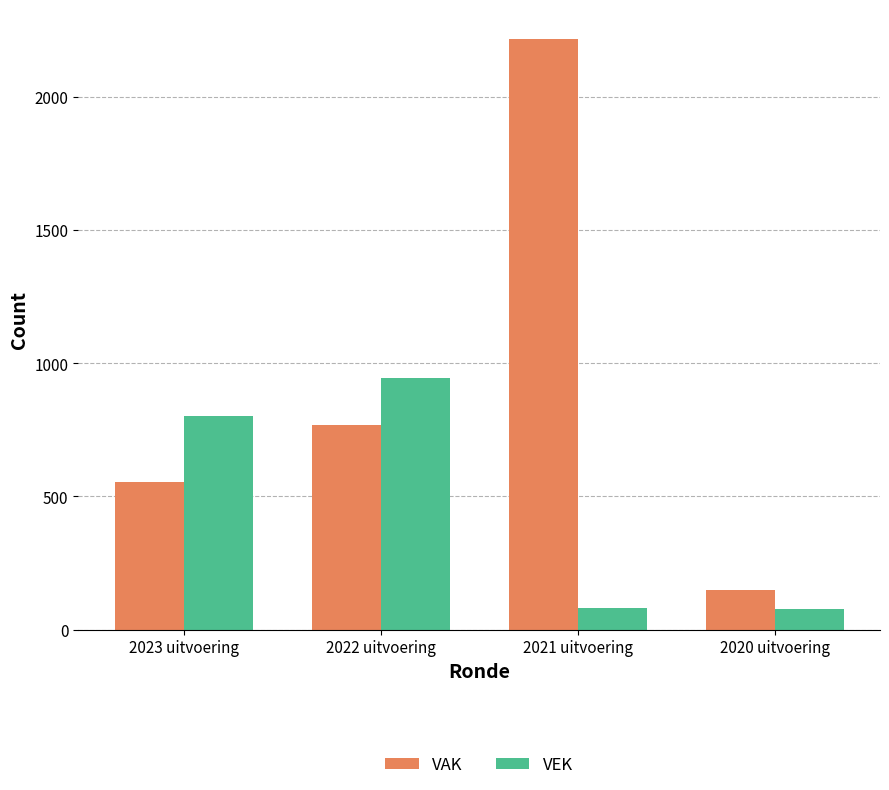

True or false: VAK has a value of 1108 at 2022 uitvoering.

False